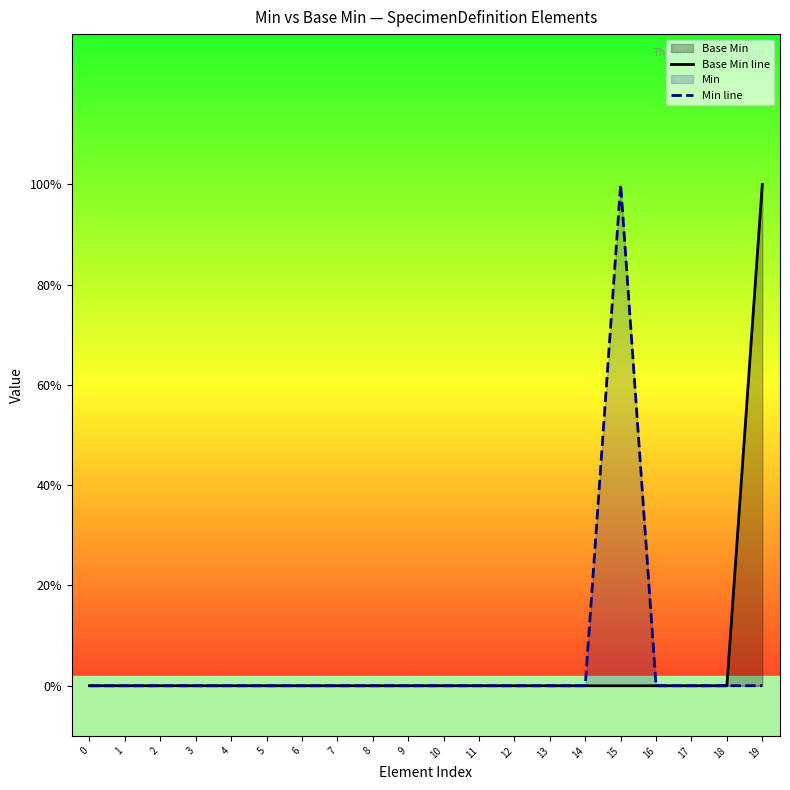

At which category is the sum across all series the highest?

15